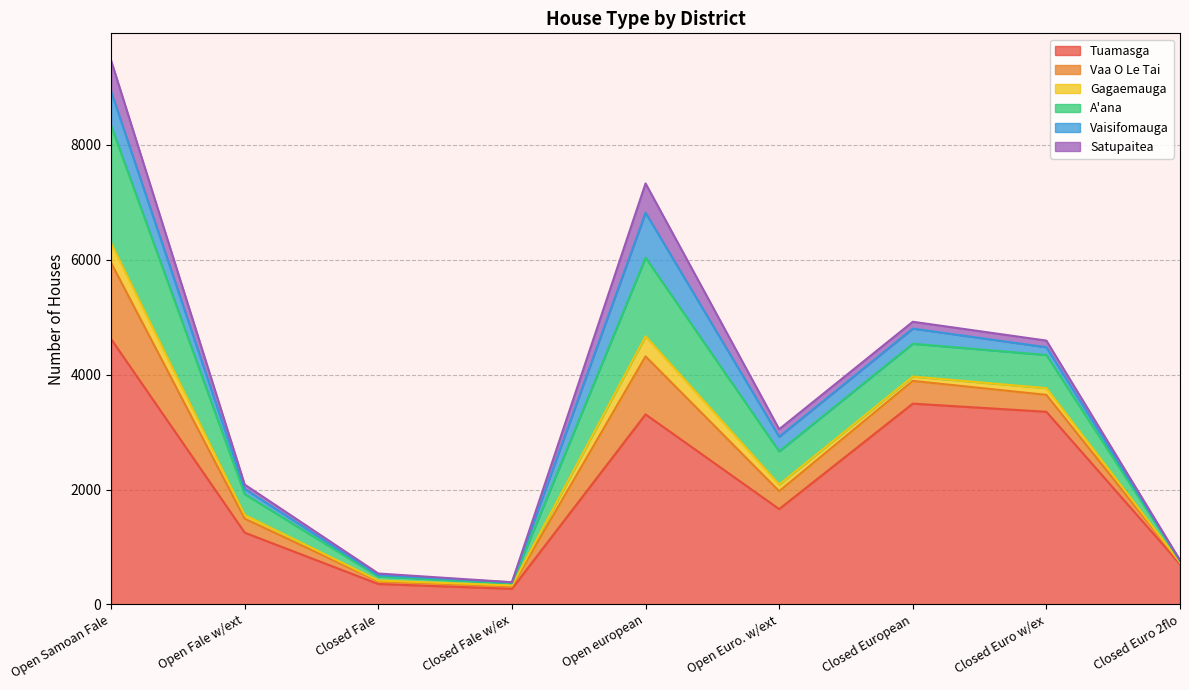

What is the maximum value shown in the chart?

4621